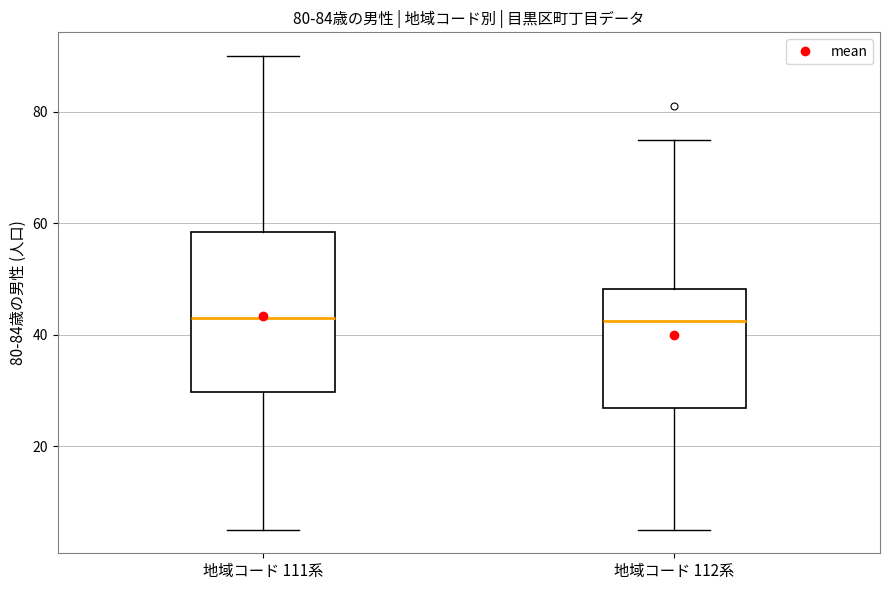

Reading left to right, read every box against the y-axis: the position of its median line, the range the box covers, and the ends of its whiskers. The values are not printed on the chart, so give them approximately, as read against the axis.

地域コード 111系: median 44, box 30 to 58, whiskers 6 to 90
地域コード 112系: median 42, box 26 to 48, whiskers 6 to 76